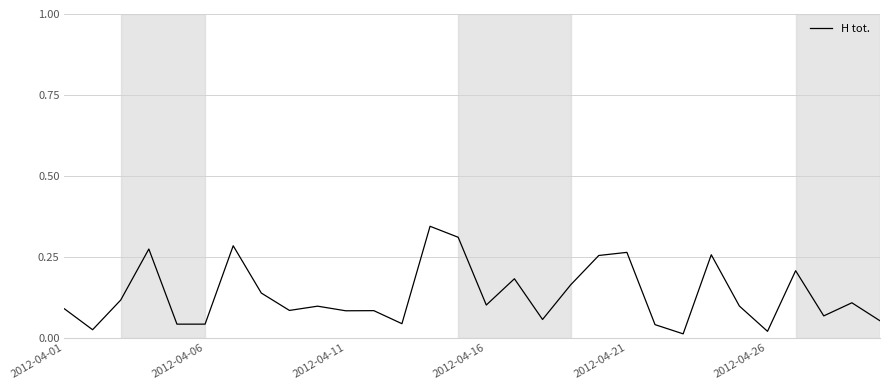

Does the chart have visible grid lines?

Yes